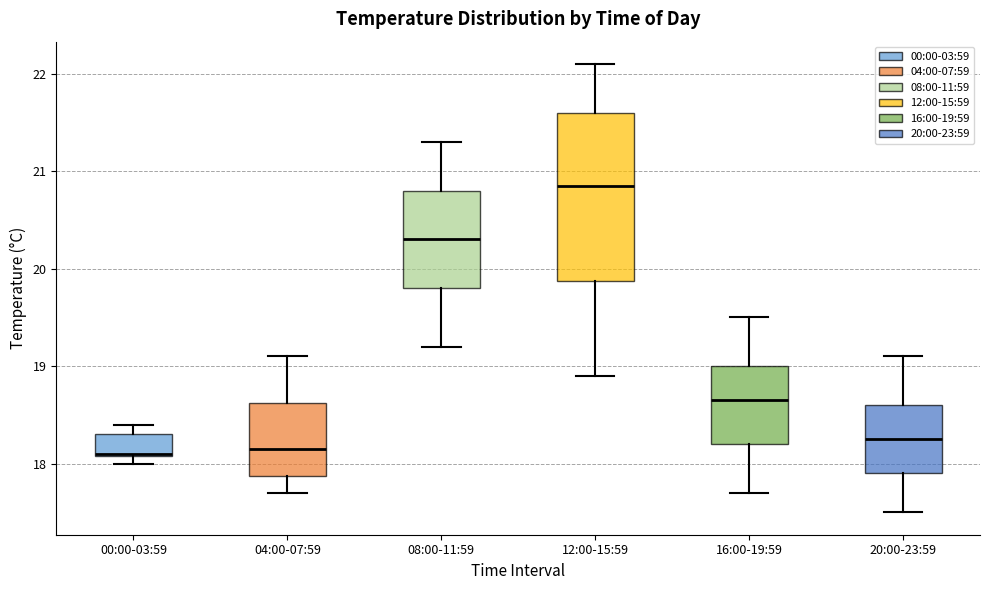

Reading left to right, read every box against the y-axis: the position of its median line, the range the box covers, and the ends of its whiskers. The values are not printed on the chart, so give them approximately, as read against the axis.

00:00-03:59: median 18.1, box 18.1 to 18.3, whiskers 18.0 to 18.4
04:00-07:59: median 18.2, box 17.9 to 18.6, whiskers 17.7 to 19.1
08:00-11:59: median 20.3, box 19.8 to 20.8, whiskers 19.2 to 21.3
12:00-15:59: median 20.9, box 19.9 to 21.6, whiskers 18.9 to 22.1
16:00-19:59: median 18.7, box 18.2 to 19.0, whiskers 17.7 to 19.5
20:00-23:59: median 18.3, box 17.9 to 18.6, whiskers 17.5 to 19.1